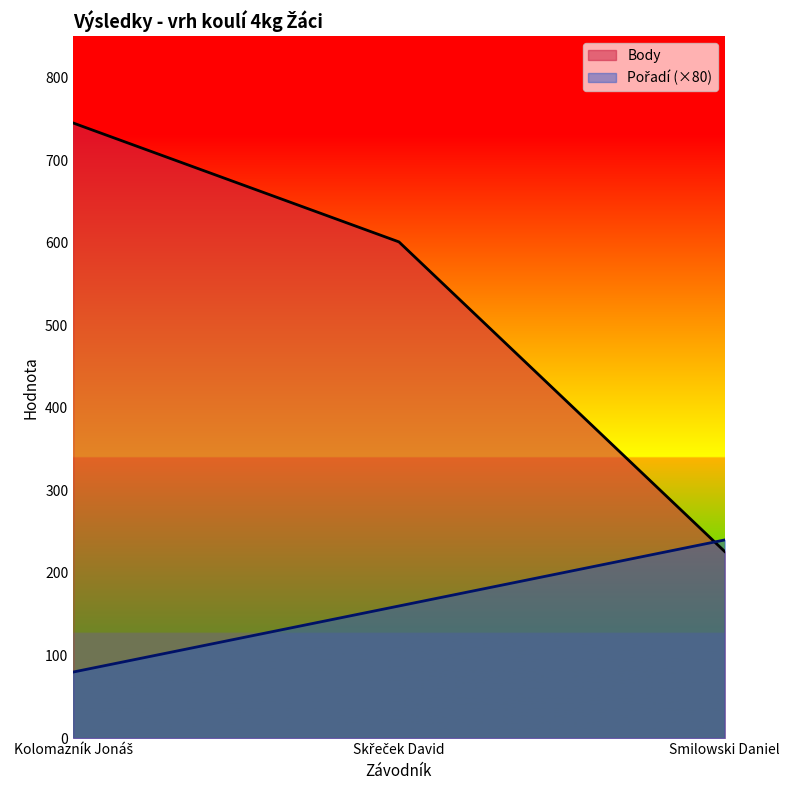

Which series has the widest spread of values?

Body